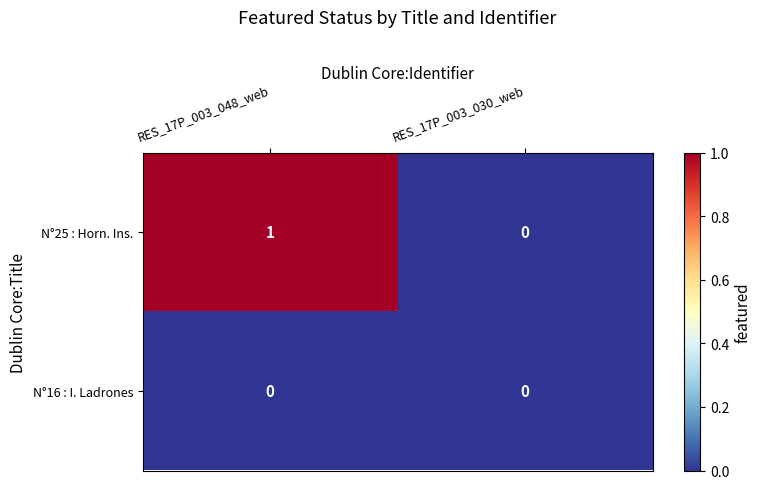

List the series in order of their overall mean, lowest first.

N°16 : I. Ladrones, N°25 : Horn. Ins.